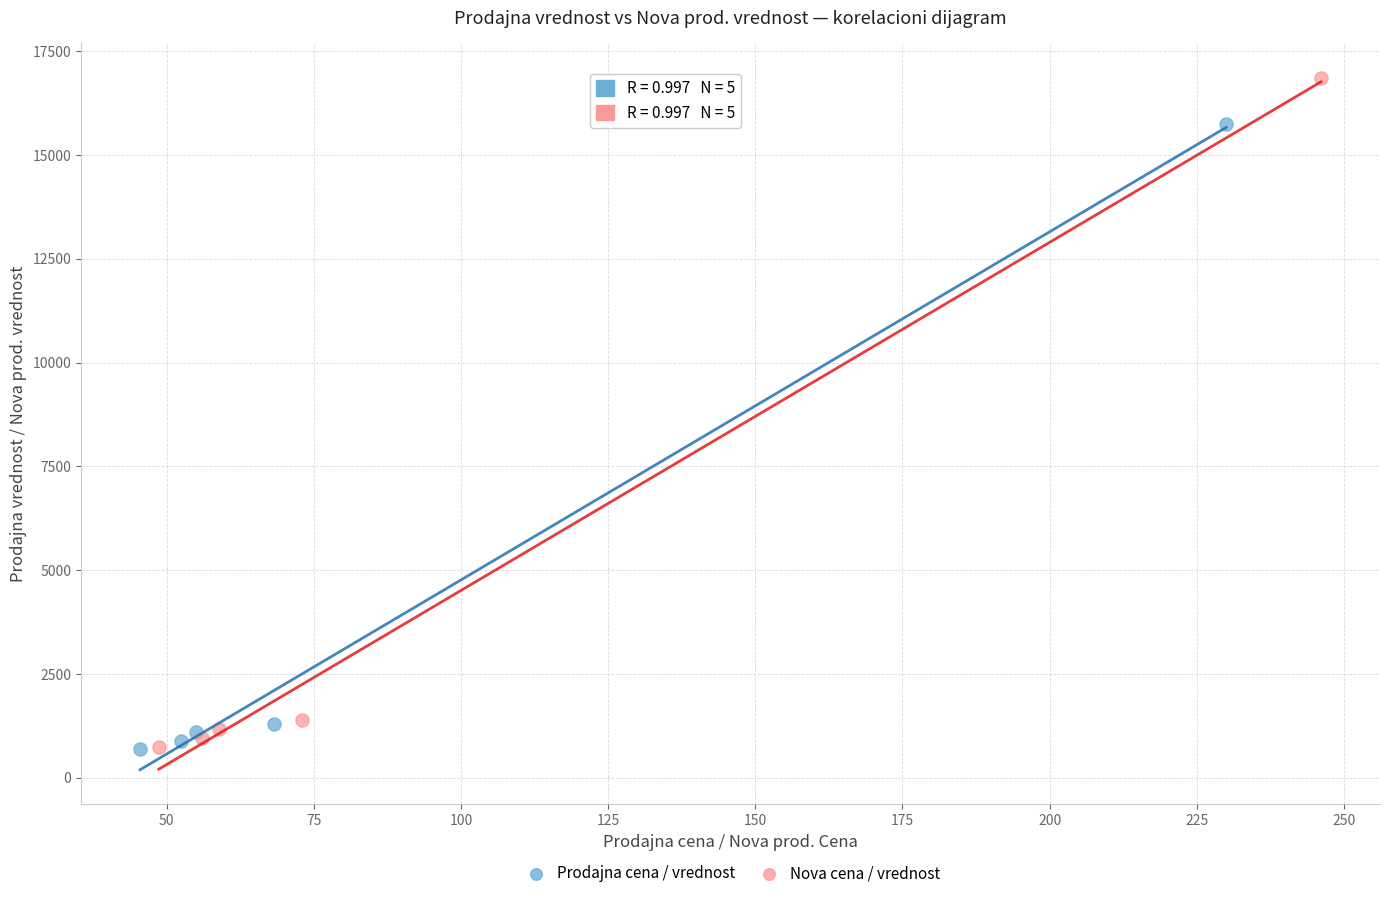

Which series reaches the maximum Y coordinate?

Nova cena / vrednost